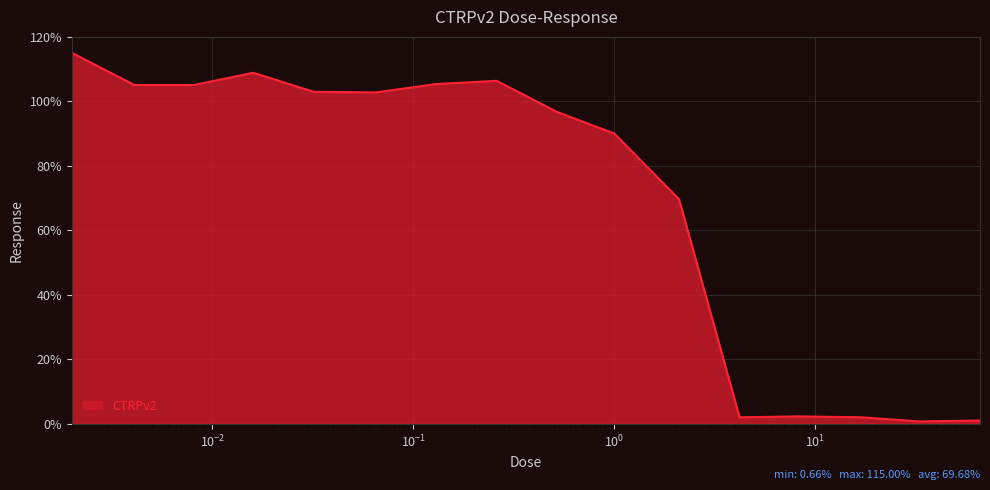

What is the difference between the maximum and minimum values?

114.3